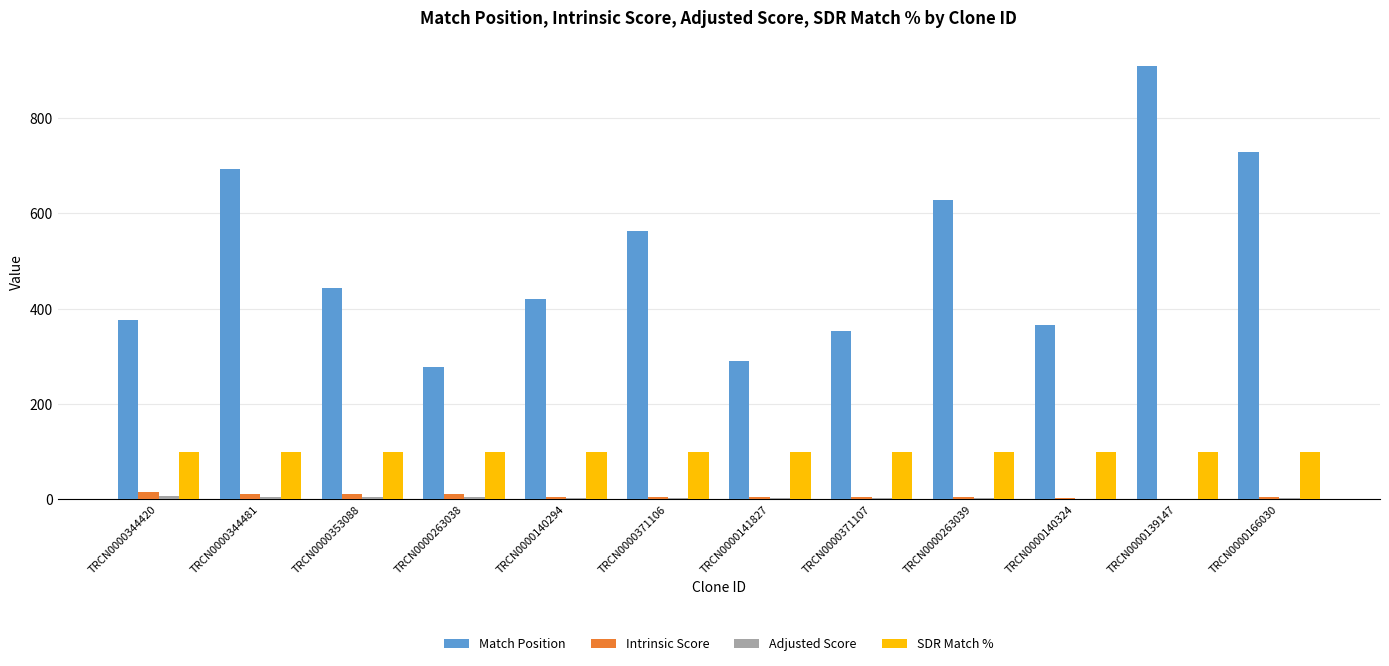

What is the sum of all Intrinsic Score values?

80.9